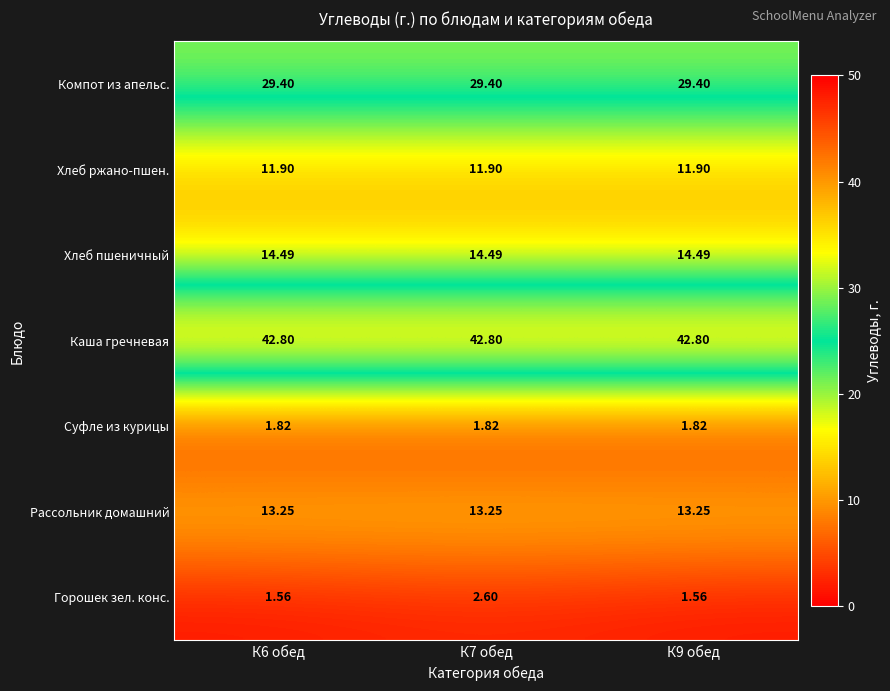

Is the value of Компот из апельс. at К9 обед greater than the value of Каша гречневая at К6 обед?

No